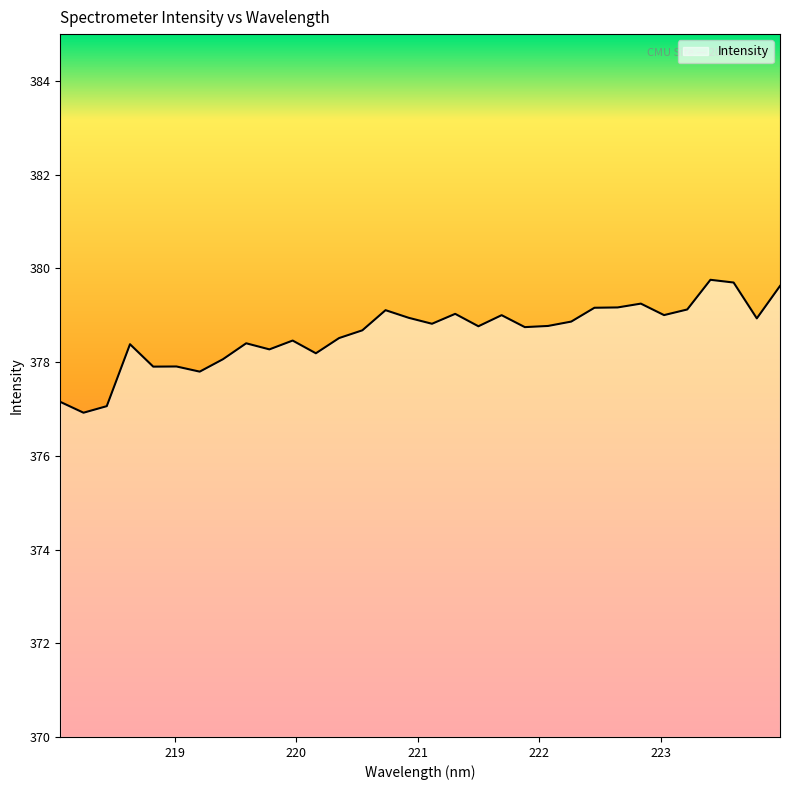

What is the maximum value shown in the chart?

379.8